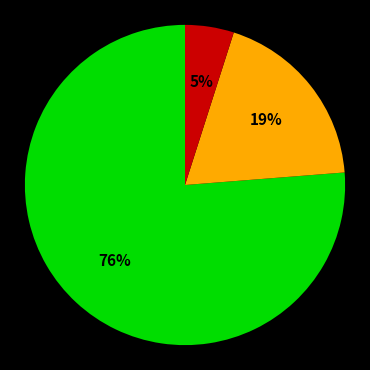

Does any single category account for the majority?

Yes